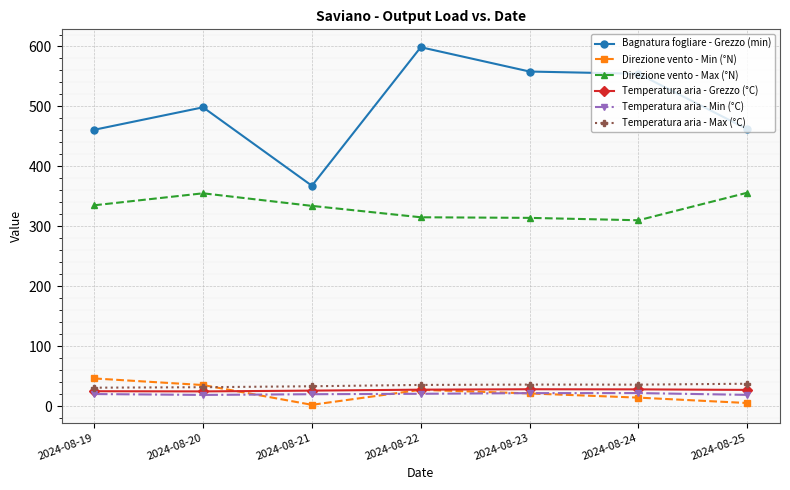

At which category is the sum across all series the highest?

2024-08-22